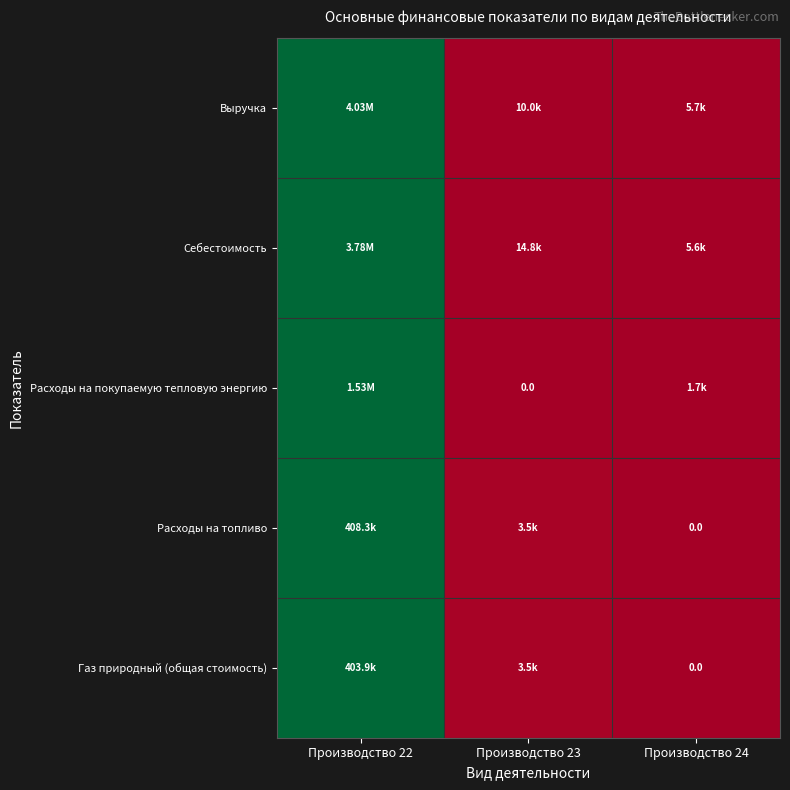

At which category is the sum across all series the highest?

Производство 22